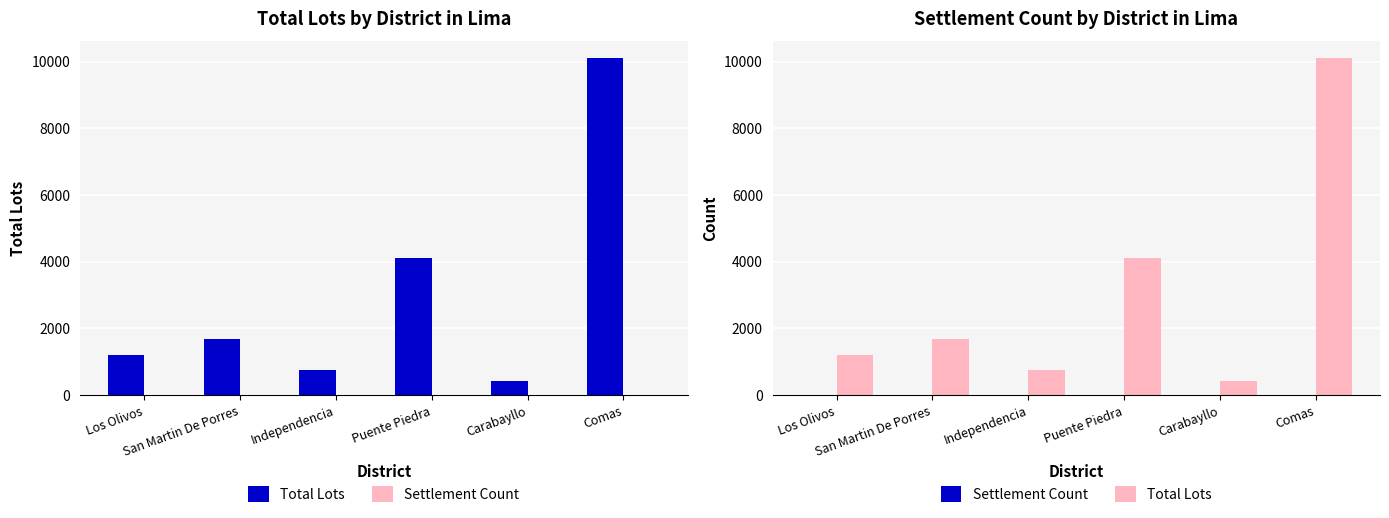

At which category is the sum across all series the highest?

Comas